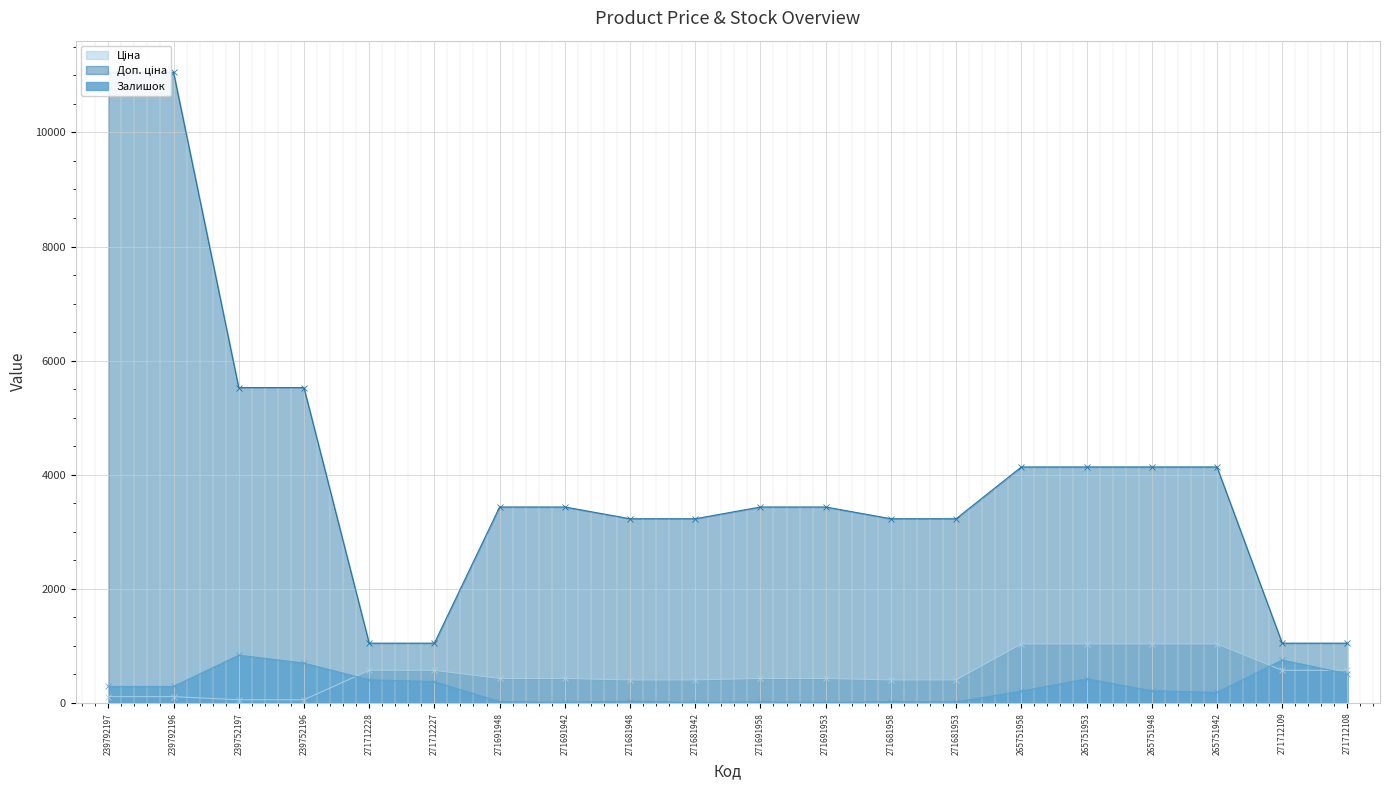

At how many categories does at least one series exceed 3935?

8